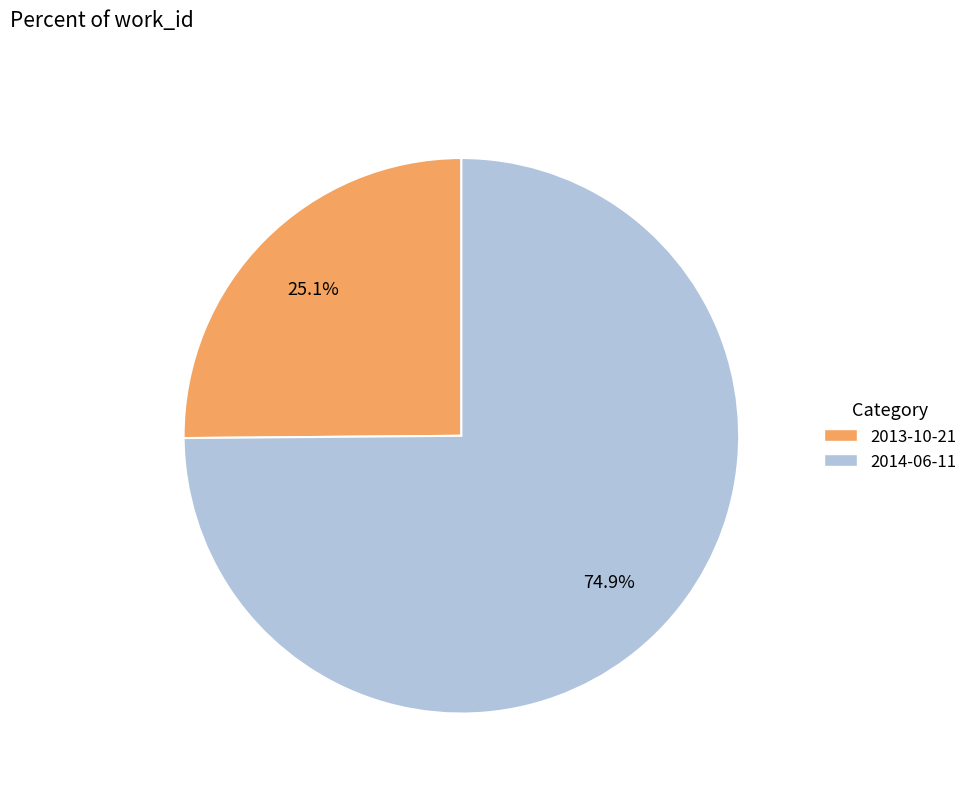

Which category has the biggest portion of the pie?

2014-06-11